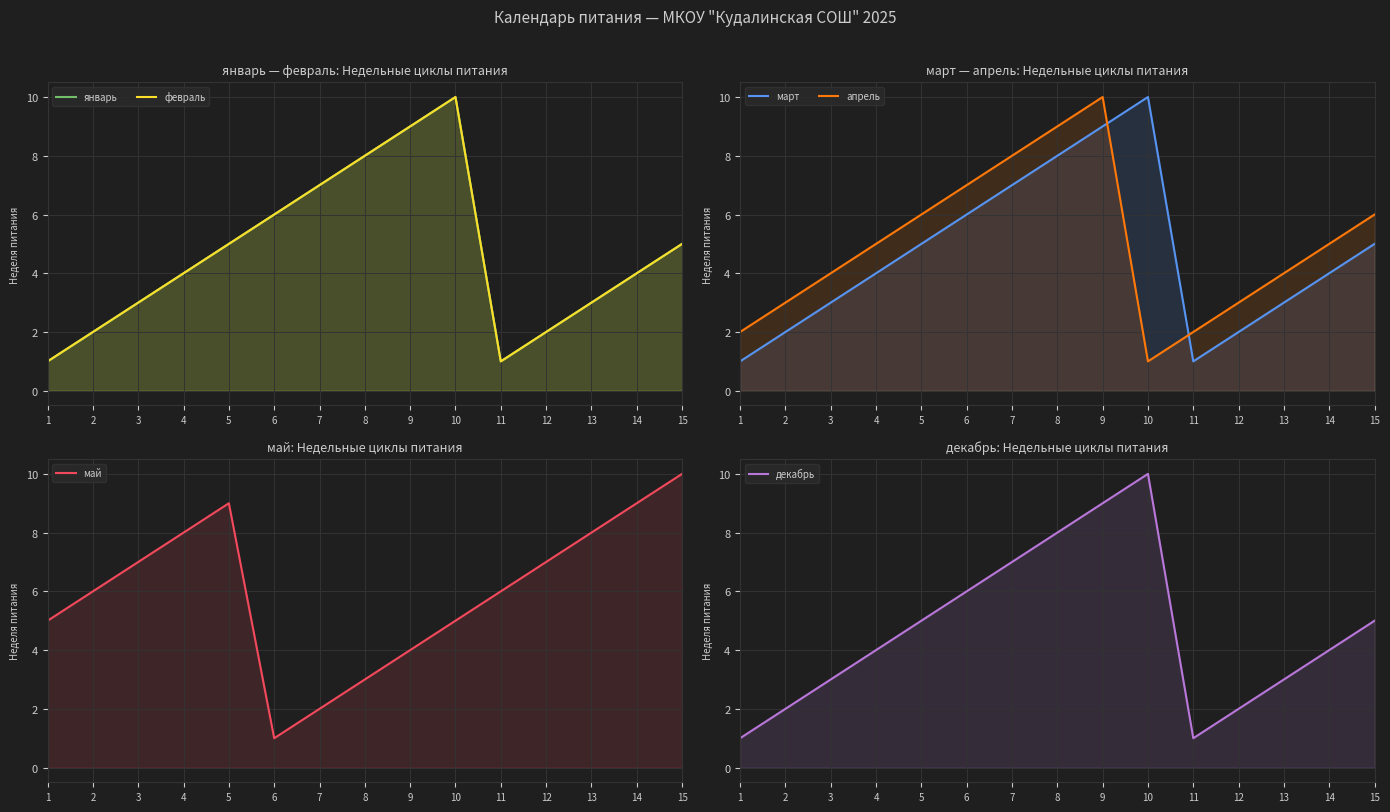

True or false: январь and март cross at least once.

False